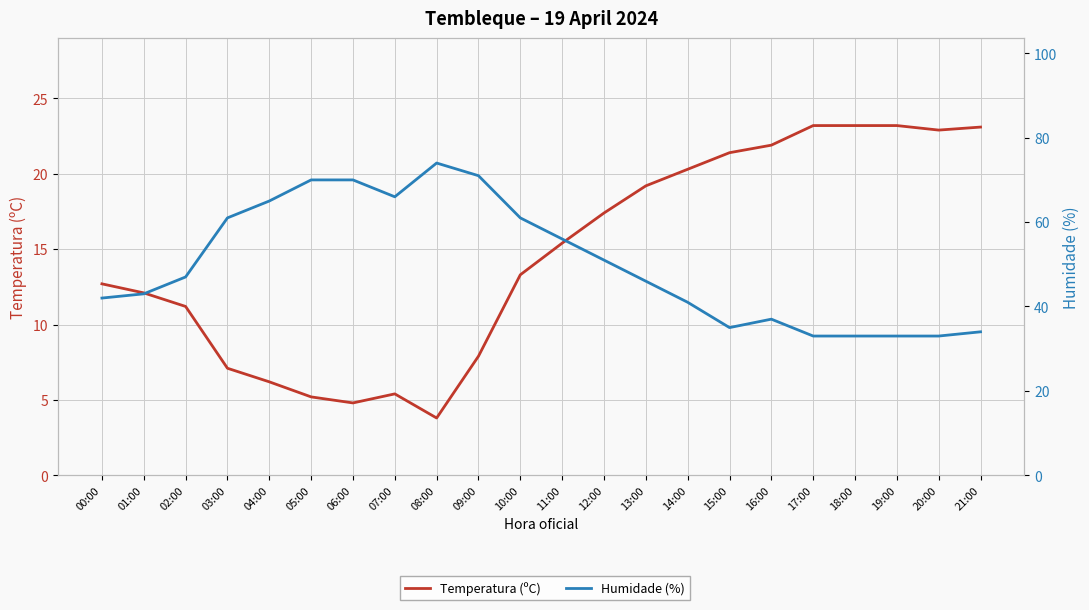

List the labels in order of Humidade (%) value, largest first.

08:00, 09:00, 05:00, 06:00, 07:00, 04:00, 03:00, 10:00, 11:00, 12:00, 02:00, 13:00, 01:00, 00:00, 14:00, 16:00, 15:00, 21:00, 17:00, 18:00, 19:00, 20:00